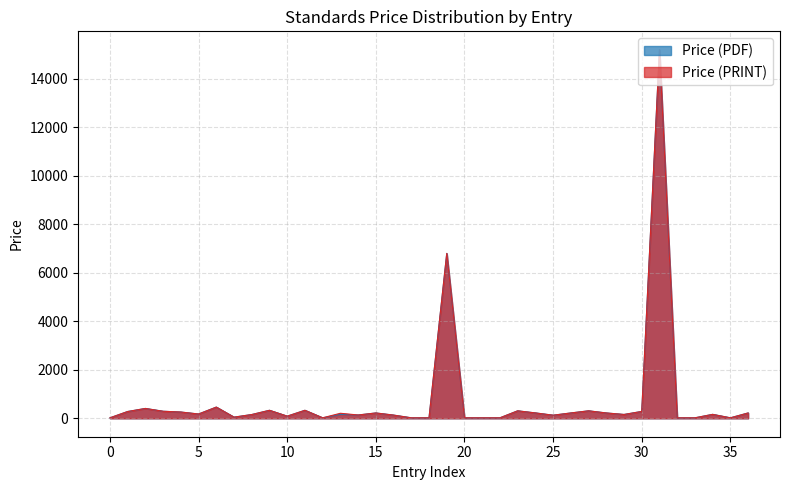

What is the lowest value of the Price (PRINT) series?

20.0